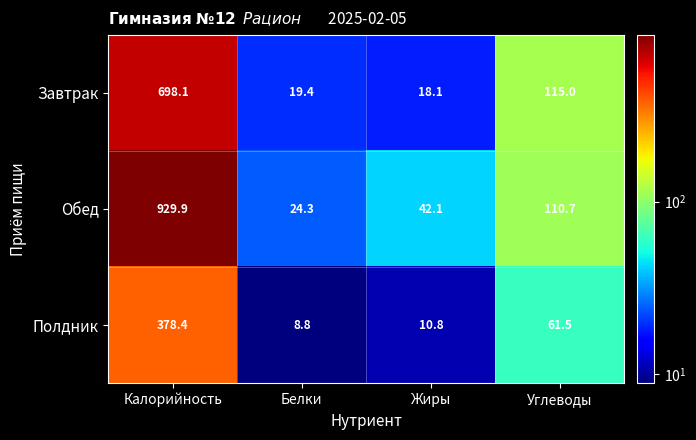

Reading right to left, transcribe all the data shown in this chart.

Завтрак: Углеводы=115.0	Жиры=18.1	Белки=19.4	Калорийность=698.1
Обед: Углеводы=110.7	Жиры=42.1	Белки=24.3	Калорийность=929.9
Полдник: Углеводы=61.5	Жиры=10.8	Белки=8.8	Калорийность=378.4